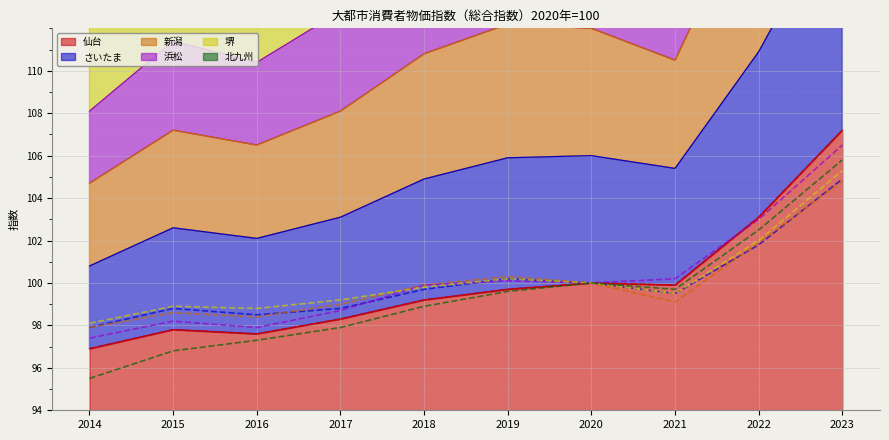

Where is the first local maximum for さいたま?

2015